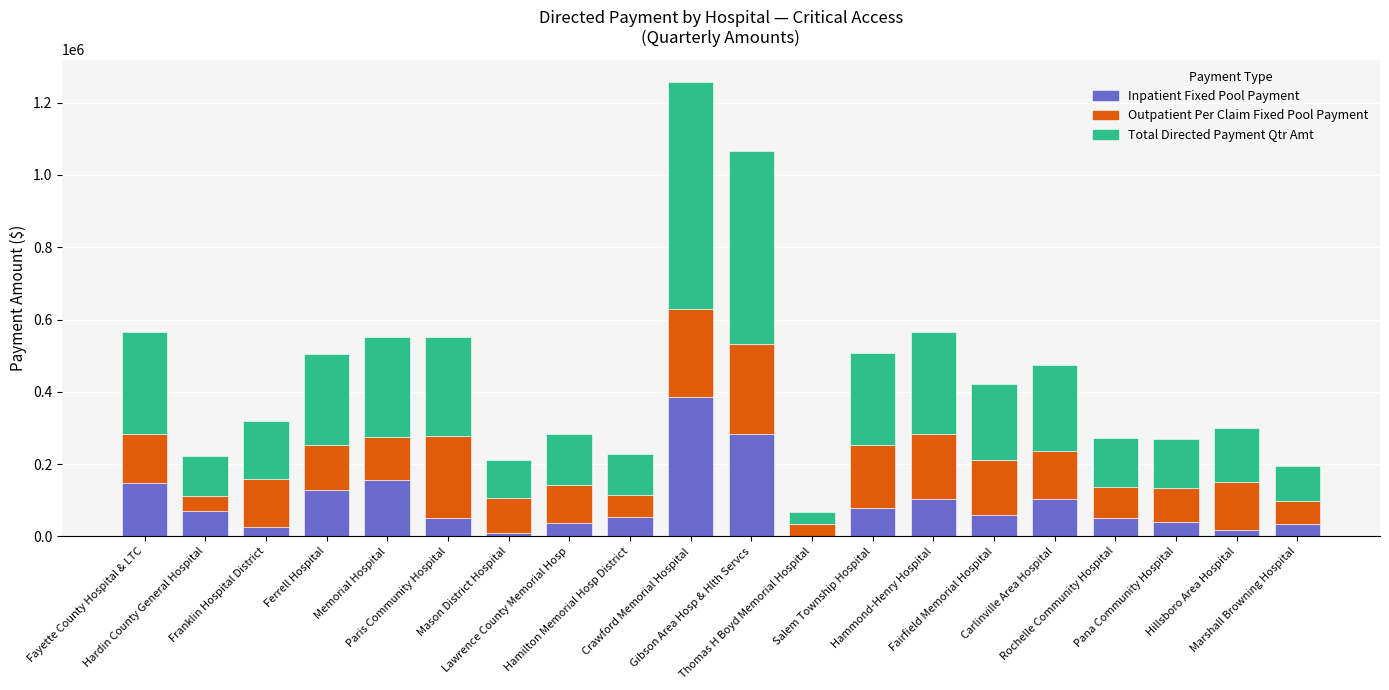

What is the total value across all series at Hardin County General Hospital?

223001.3